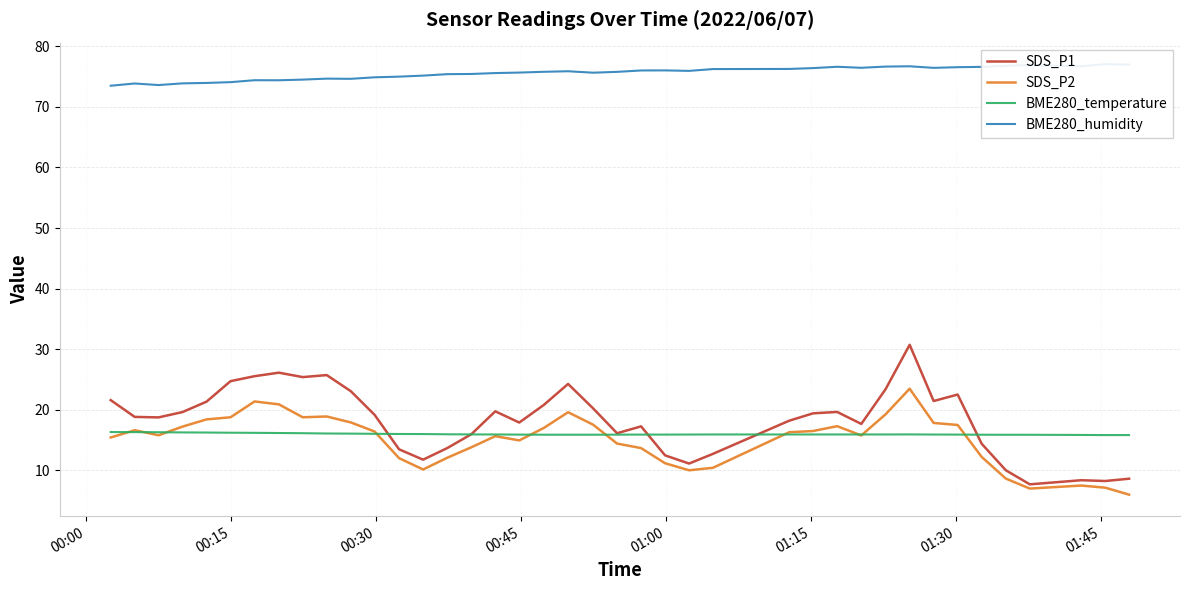

What is the lowest value of the BME280_temperature series?

15.8